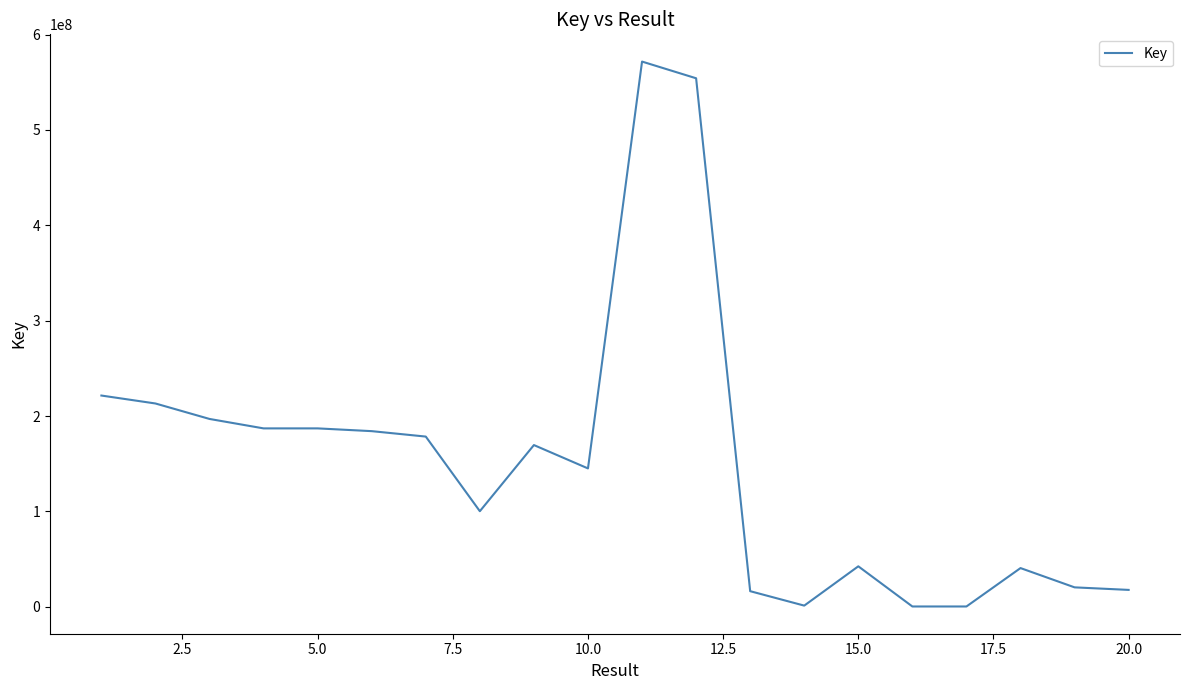

What is the greatest value displayed?

571659655